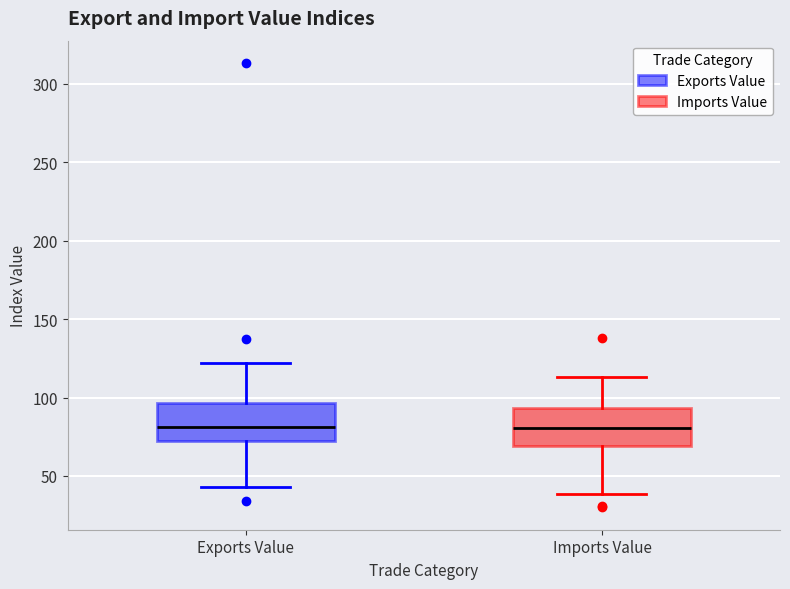

Where is the upper edge of the box for Imports Value on the y-axis? The values are not printed on the chart, so give them approximately, as read against the axis.

95